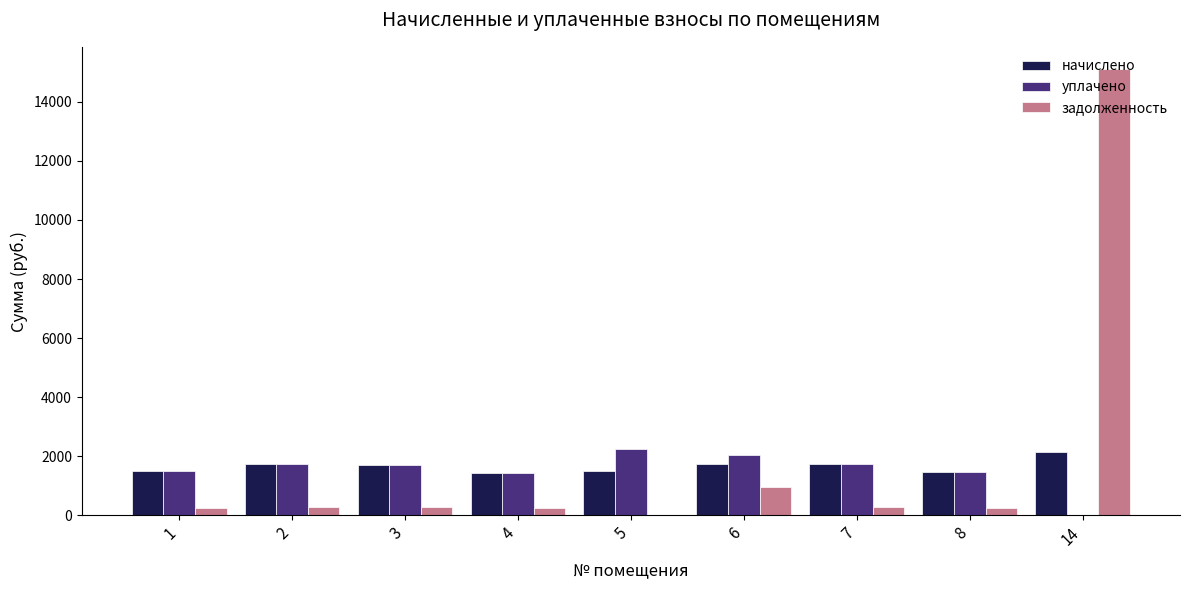

Which category has the highest value in the задолженность series?

14